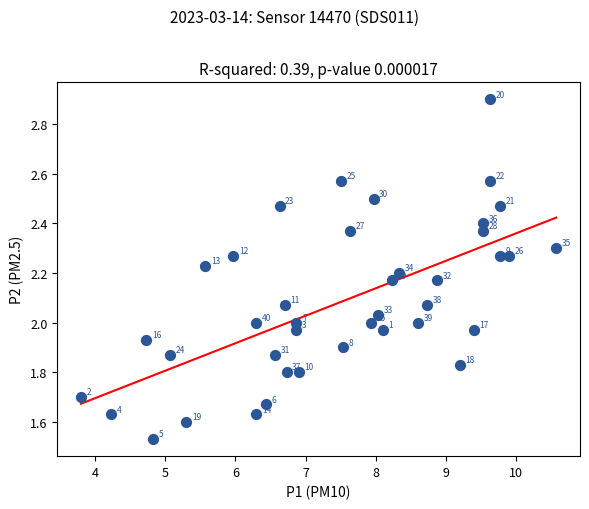

What is the range of X values (max minus min)?

6.8